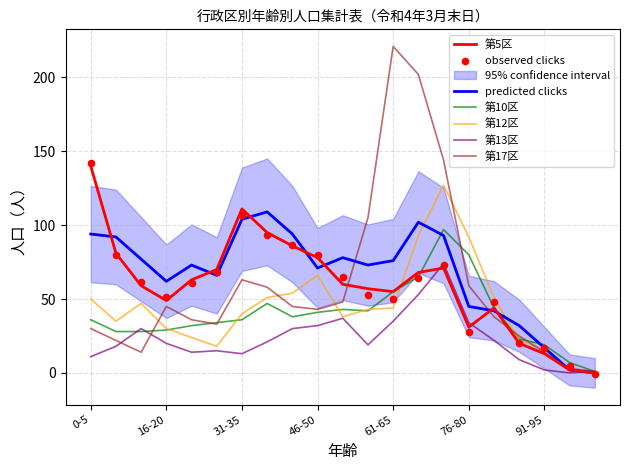

Which series contains the highest Y value?

第17区